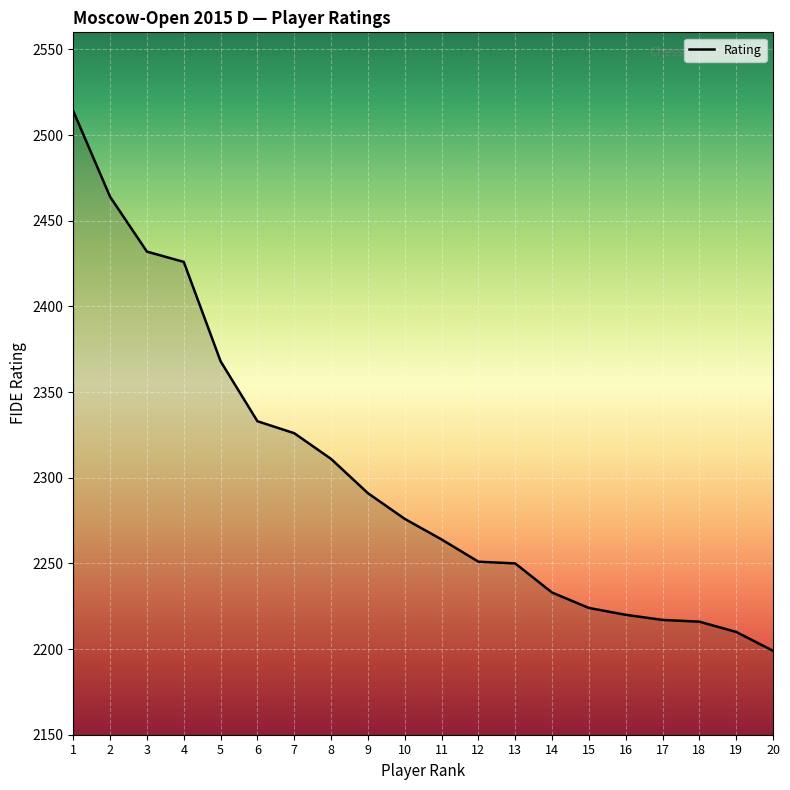

Which label corresponds to the smallest value in the chart?

20